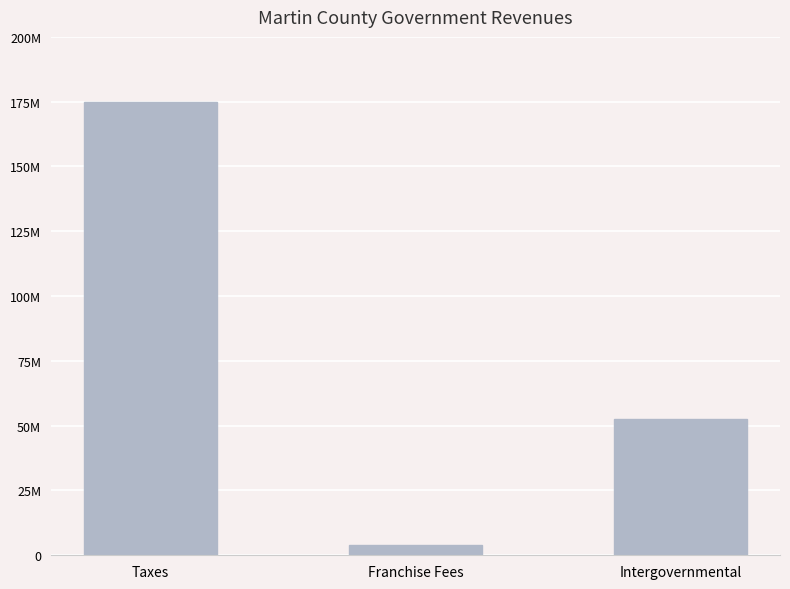

List the labels in order of value, smallest first.

Franchise Fees, Intergovernmental, Taxes